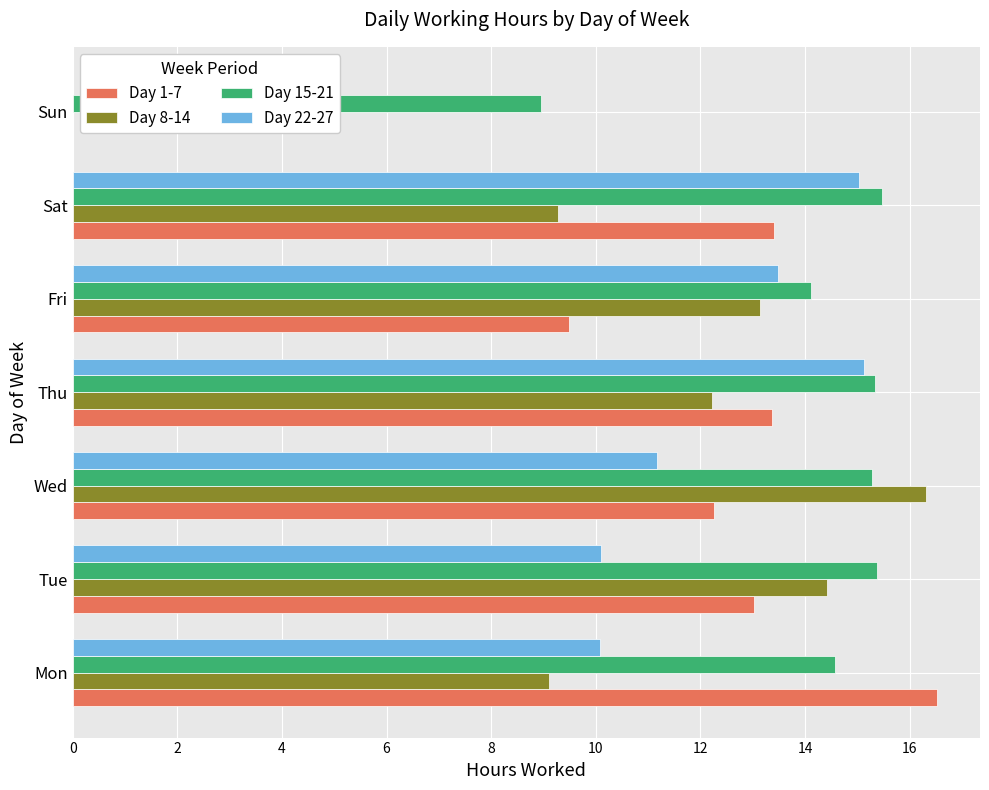

True or false: Day 1-7 has a value of 5.4 at Wed.

False